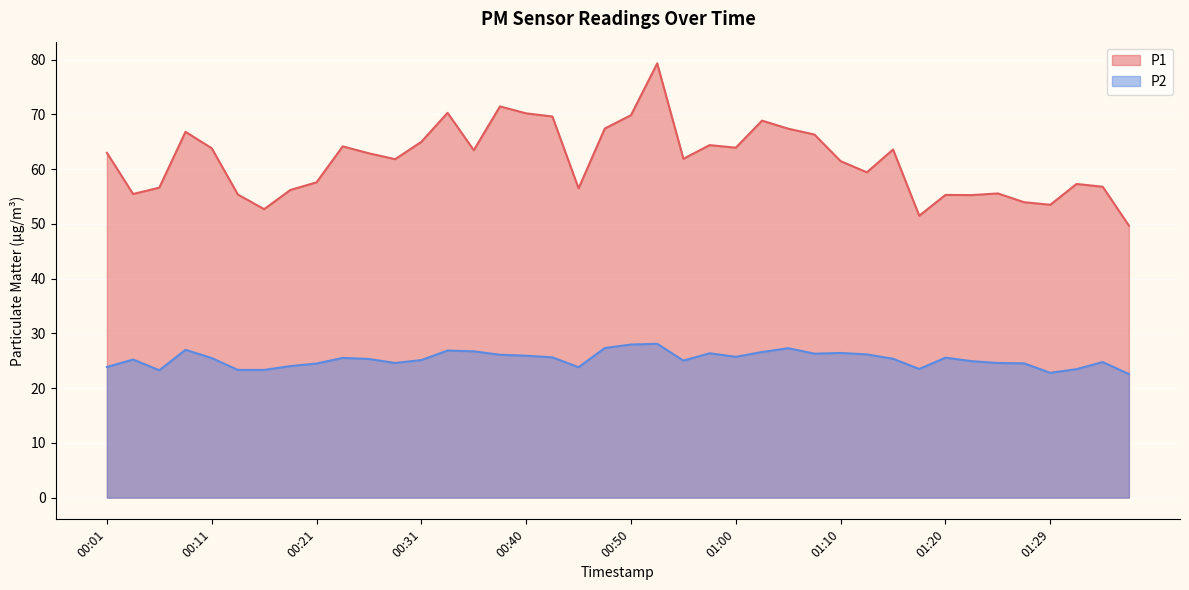

What is the total value across all series at 00:26?

88.2